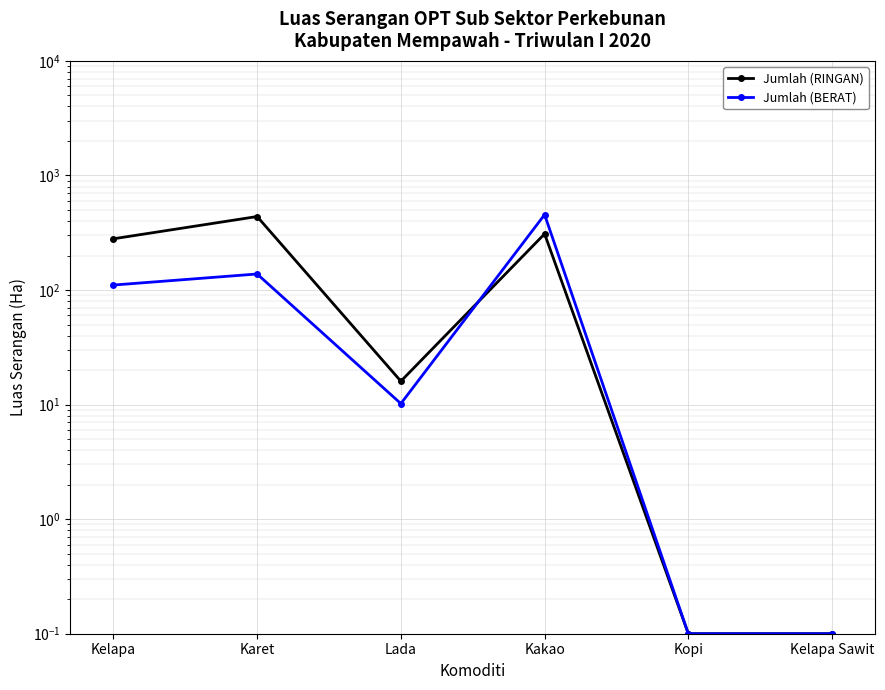

Which series has the largest total across all categories?

Jumlah (RINGAN)